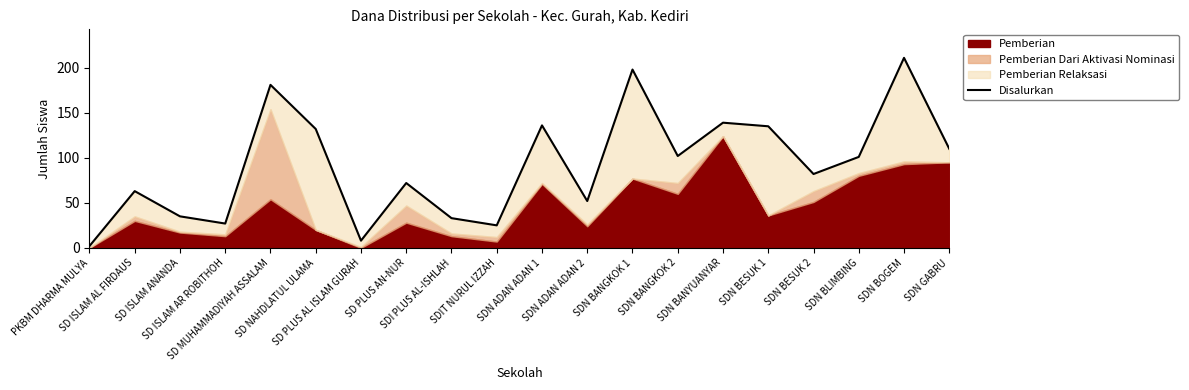

At which label is the value closest to 106?

SDN BANGKOK 2